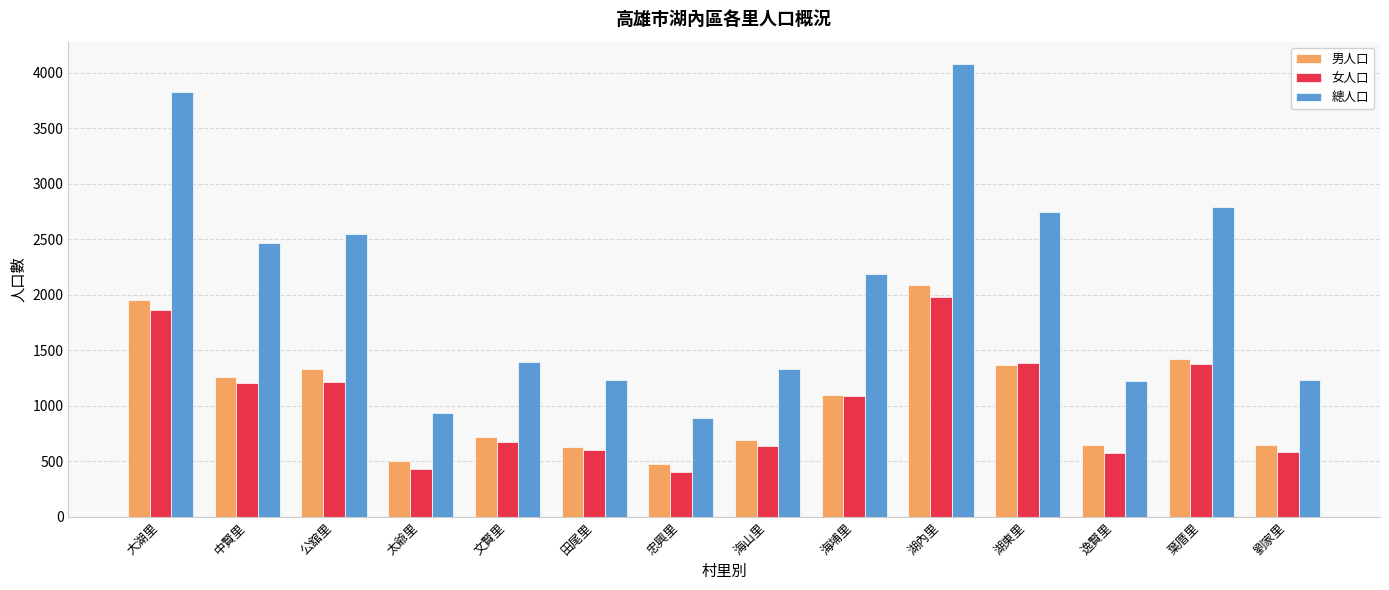

How many bars are there in total?

42